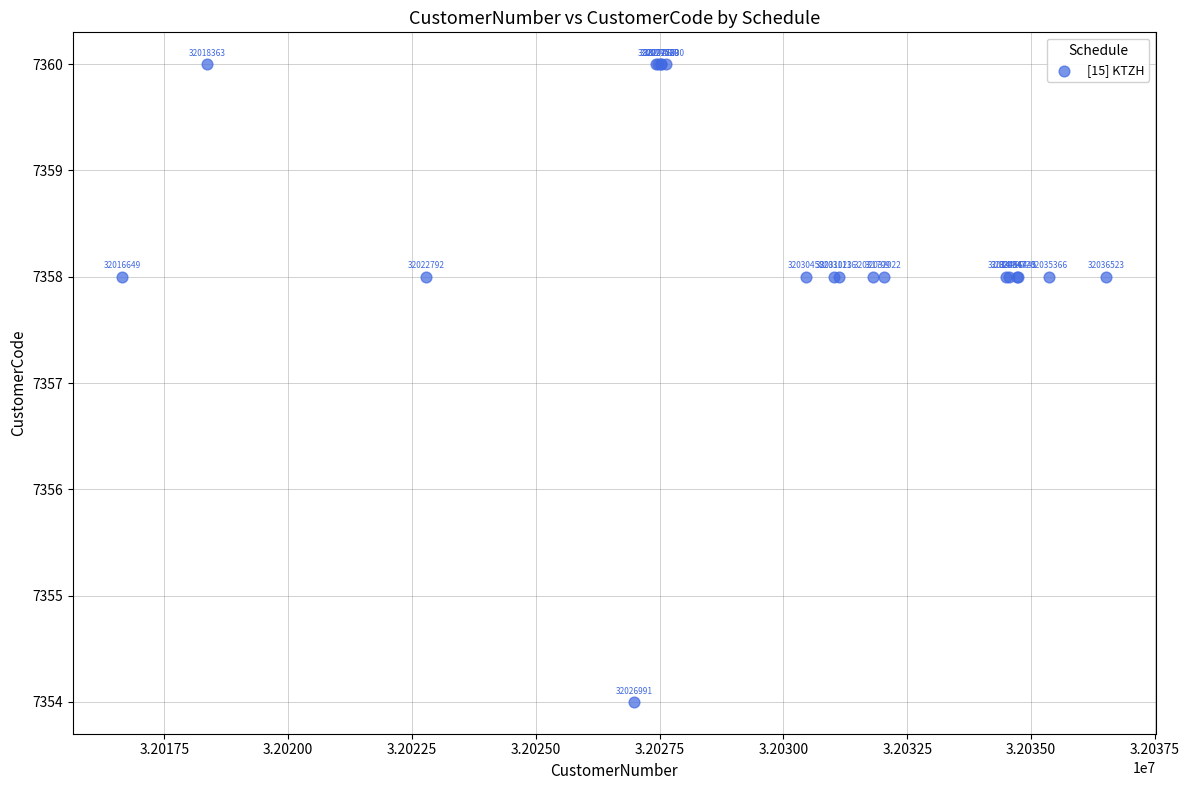

What Y value in the scatter plot is closest to 7357?

7358